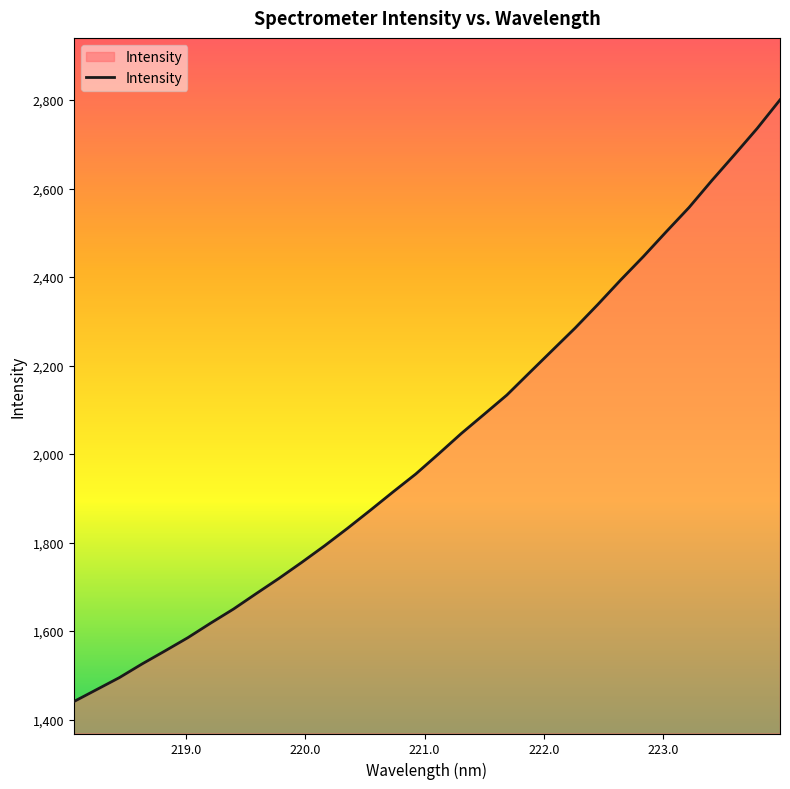

What is the difference between the maximum and minimum values?

1359.6